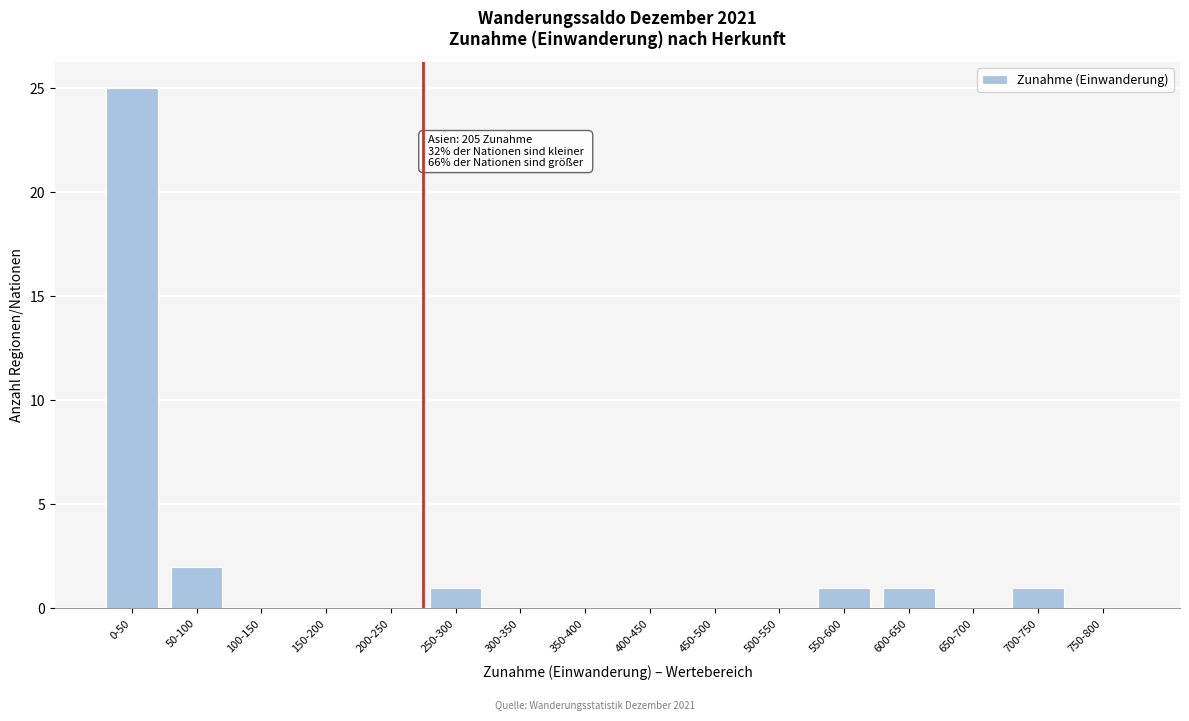

Reading right to left, what are all the values shown in this chart?

750-800=0	700-750=1	650-700=0	600-650=1	550-600=1	500-550=0	450-500=0	400-450=0	350-400=0	300-350=0	250-300=1	200-250=0	150-200=0	100-150=0	50-100=2	0-50=25